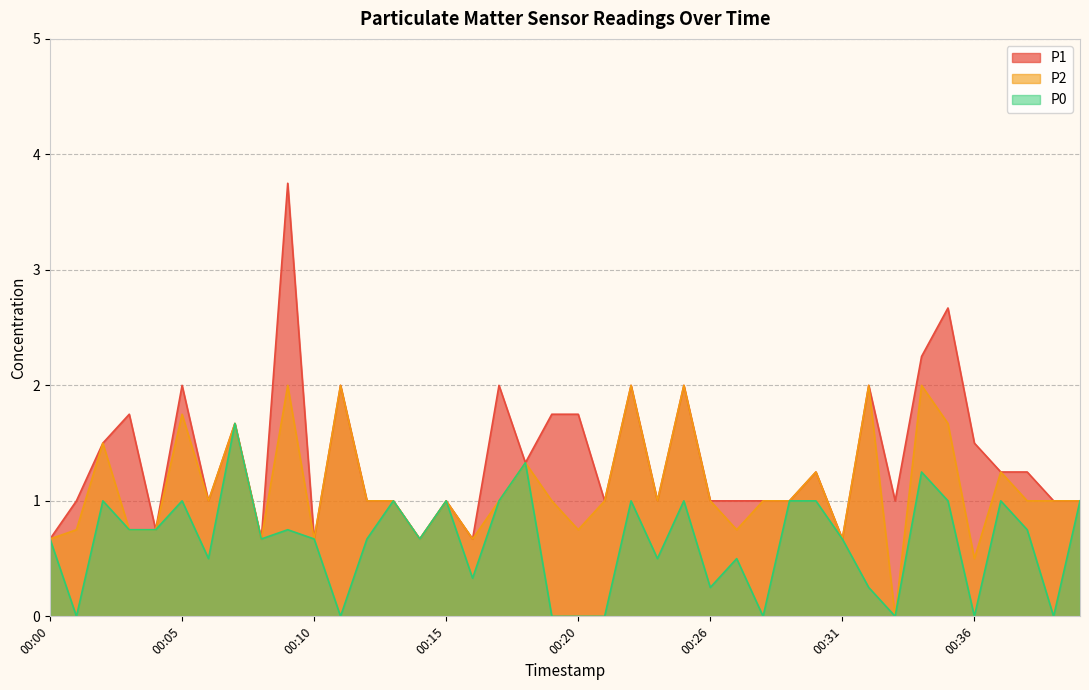

At how many categories does at least one series exceed 2?

3